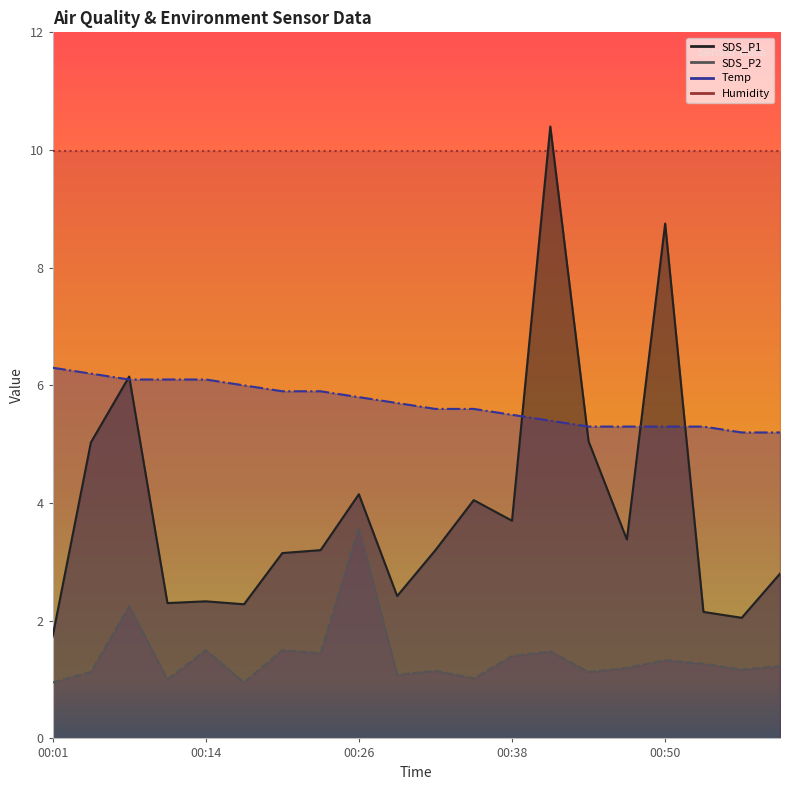

Between 00:41 and 00:05, which is larger?

00:41